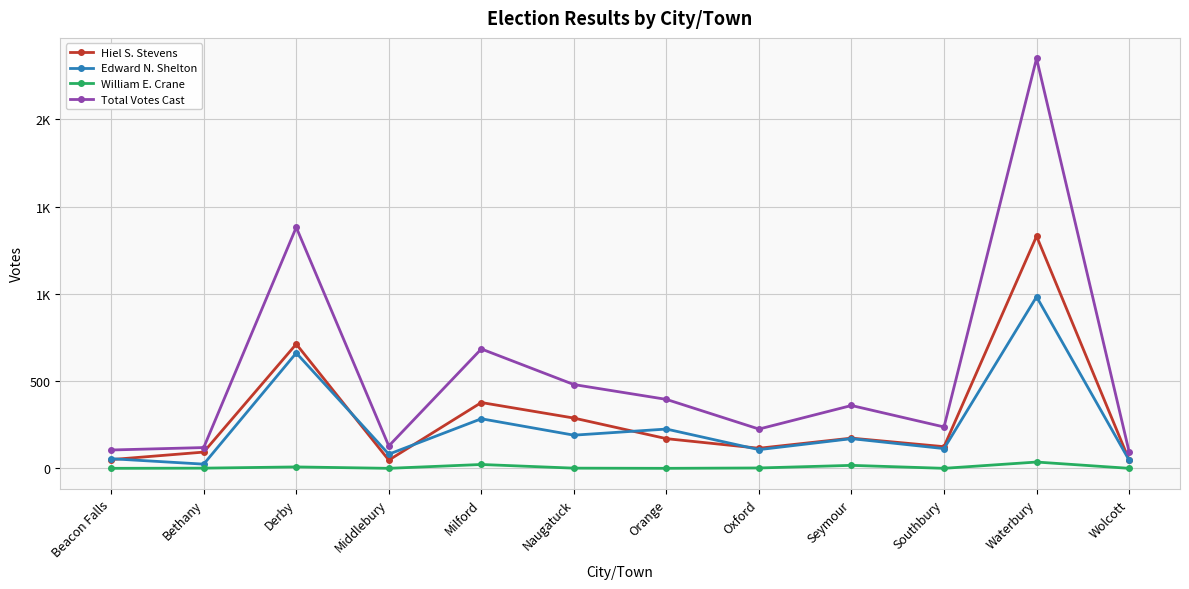

At which label is Edward N. Shelton closest to 503?

Derby